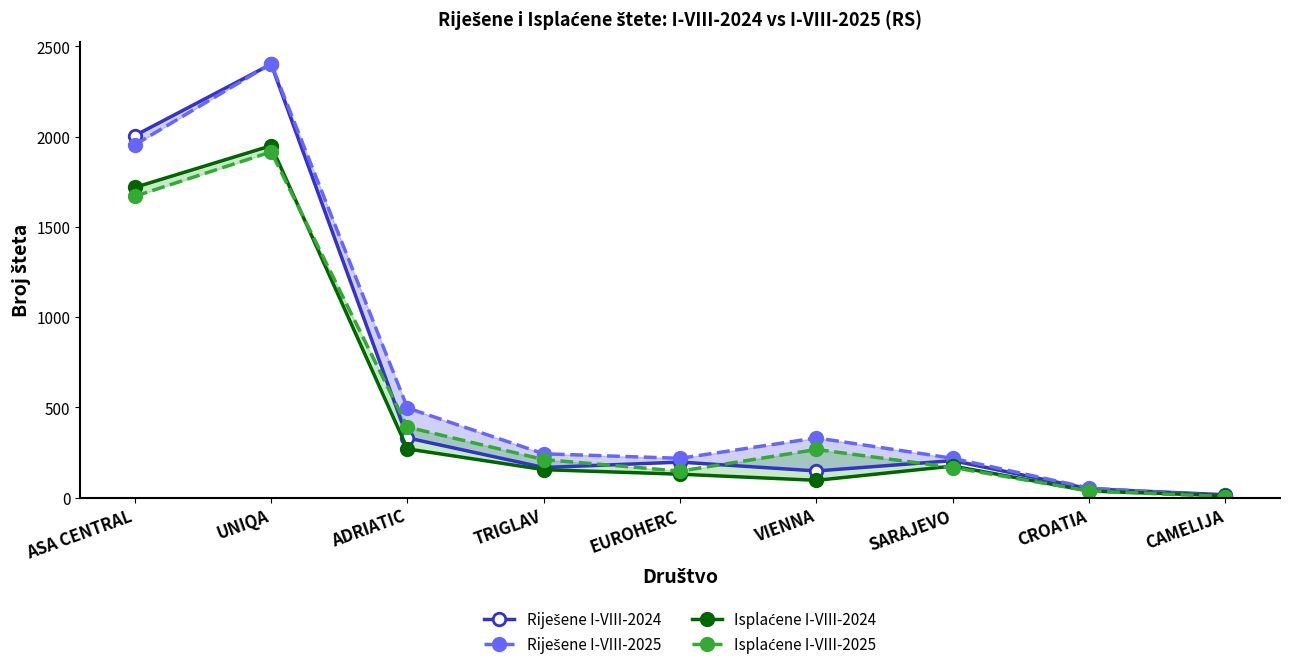

Between TRIGLAV and ASA CENTRAL, which is larger?

ASA CENTRAL